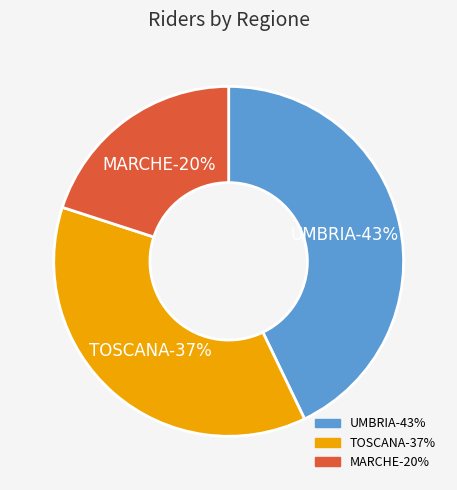

Is there a majority slice in this chart?

No